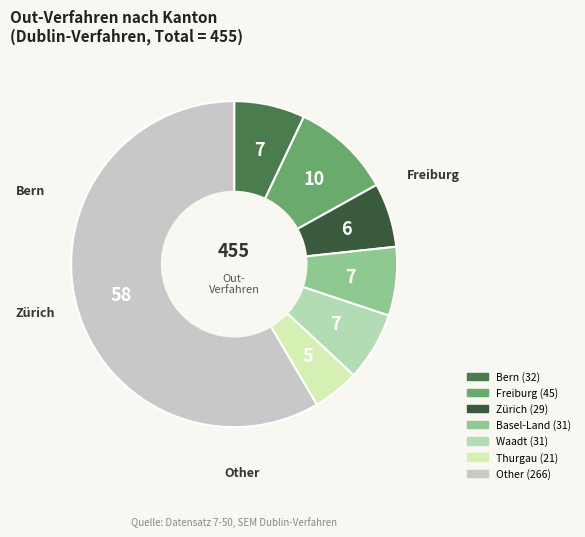

Is there a majority slice in this chart?

Yes